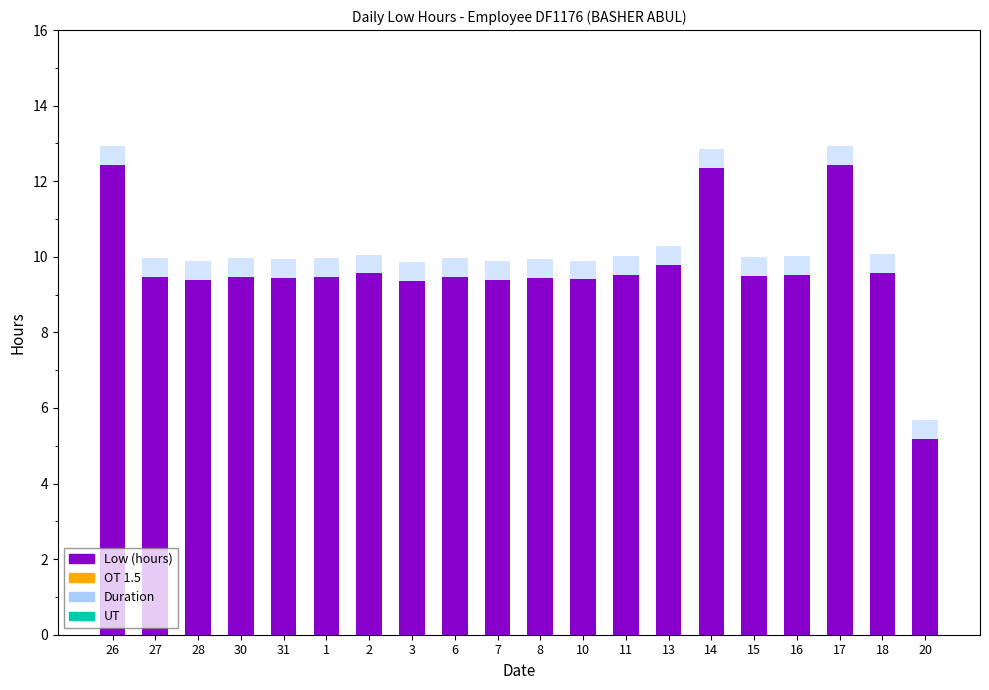

Reading right to left, list all the values displayed in this chart.

Low: 5.2	9.6	12.4	9.5	9.5	12.4	9.8	9.5	9.4	9.4	9.4	9.5	9.4	9.6	9.5	9.4	9.5	9.4	9.5	12.4
Duration Overlay: 5.7	10.1	12.9	10.0	10.0	12.9	10.3	10.0	9.9	9.9	9.9	10.0	9.9	10.1	10.0	9.9	10.0	9.9	10.0	12.9